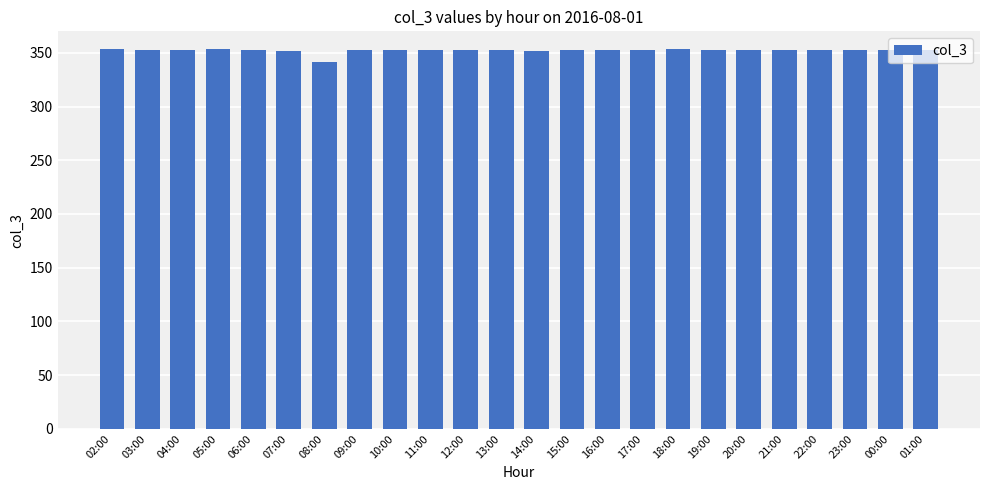

How many bars are there in total?

24